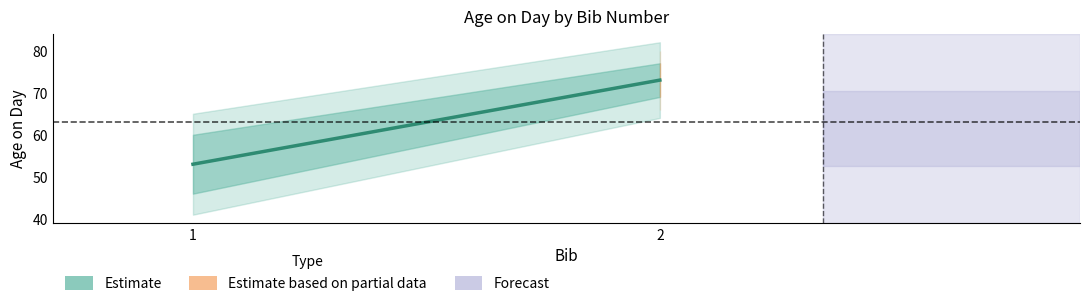

True or false: the data shows 73 at 2.

True